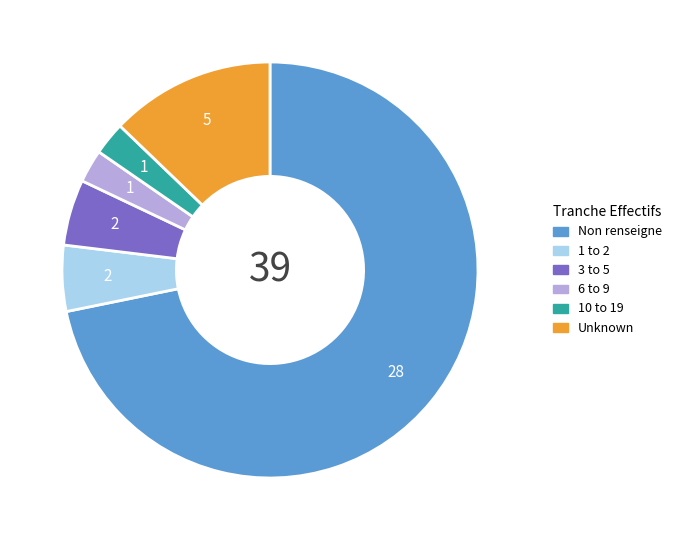

Is there a majority slice in this chart?

Yes